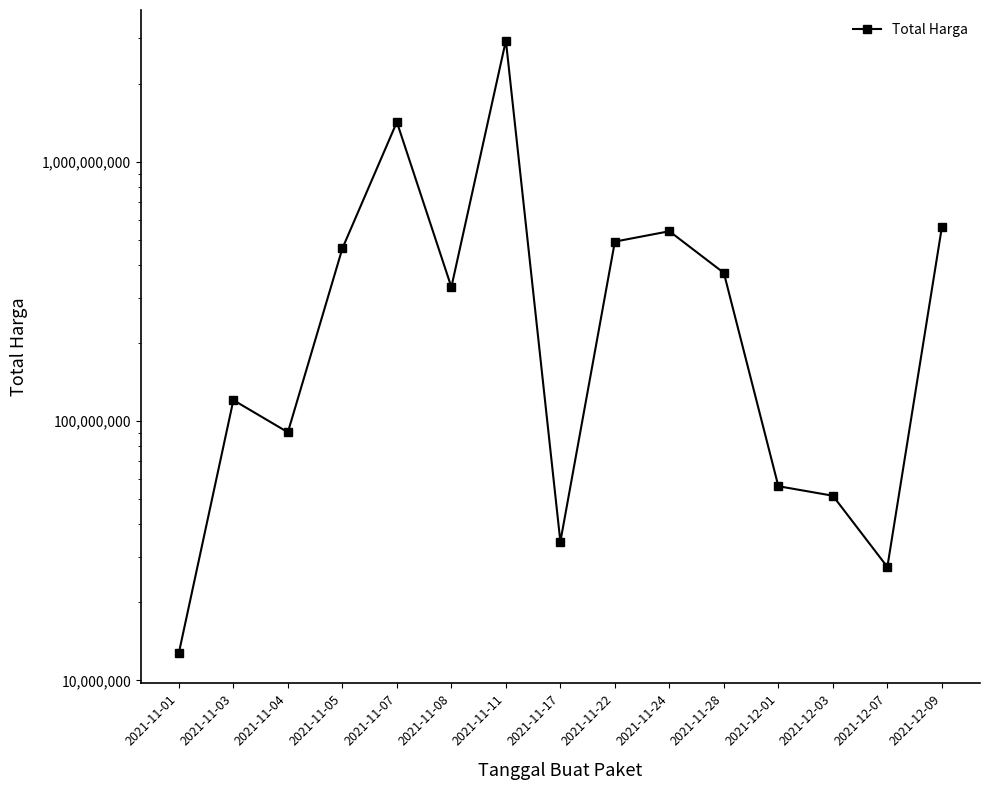

What is the change in value from 2021-12-03 to 2021-12-07?

-24189000